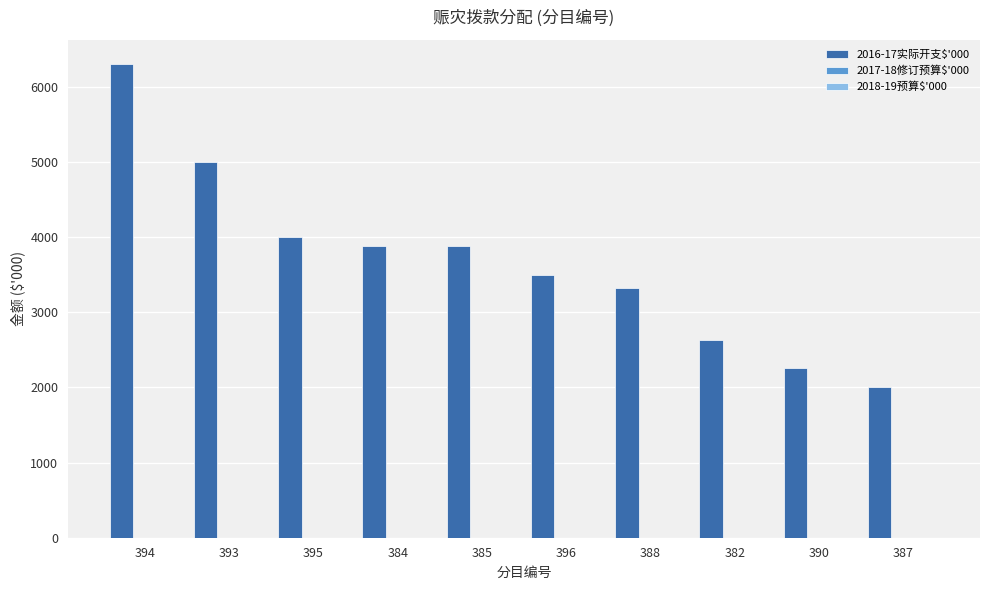

What is the difference between the maximum and minimum values?

4309